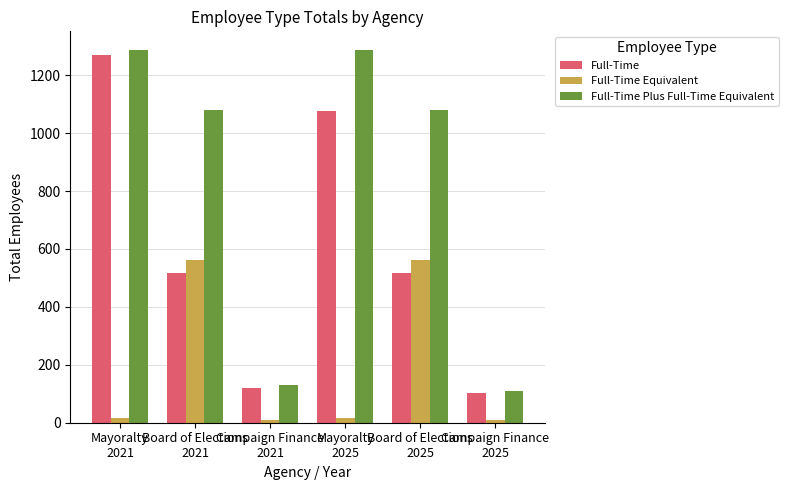

At how many categories does at least one series exceed 989?

4